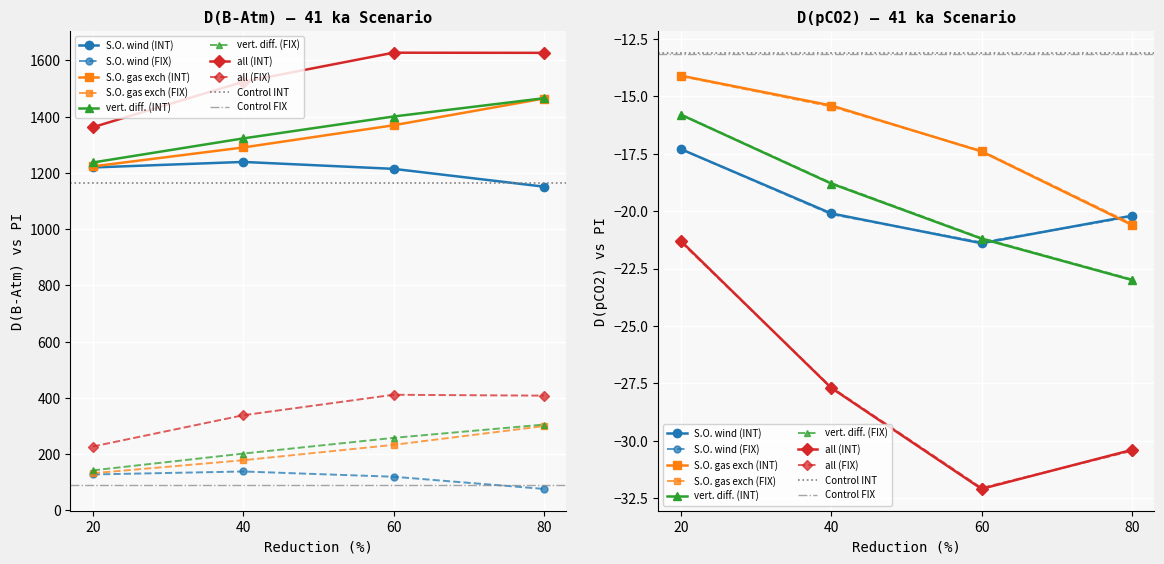

True or false: INT D(B-Atm) and INT D(pCO2) intersect in this chart.

False